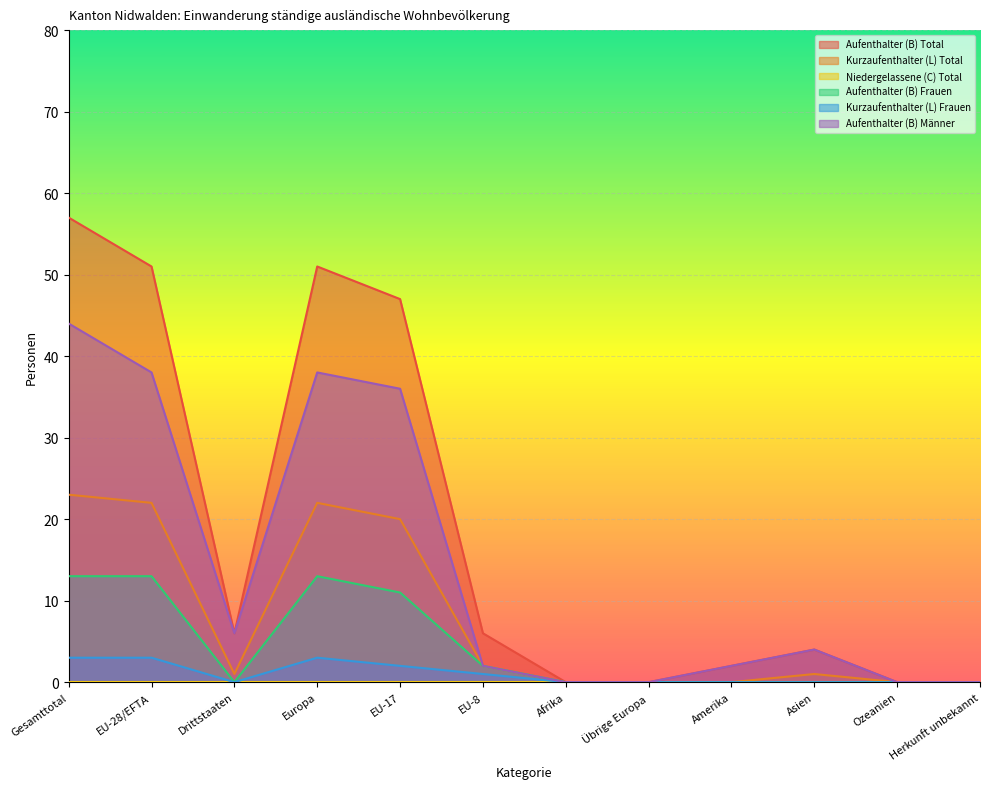

What position from the left is Europa?

4